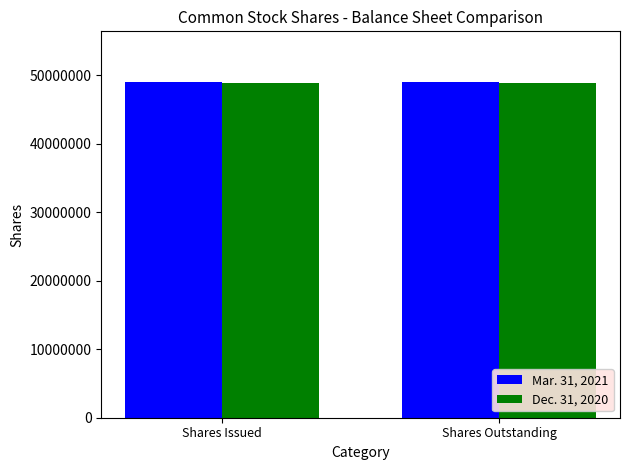

What is the spread (max minus min) of values at Shares Issued?

204561